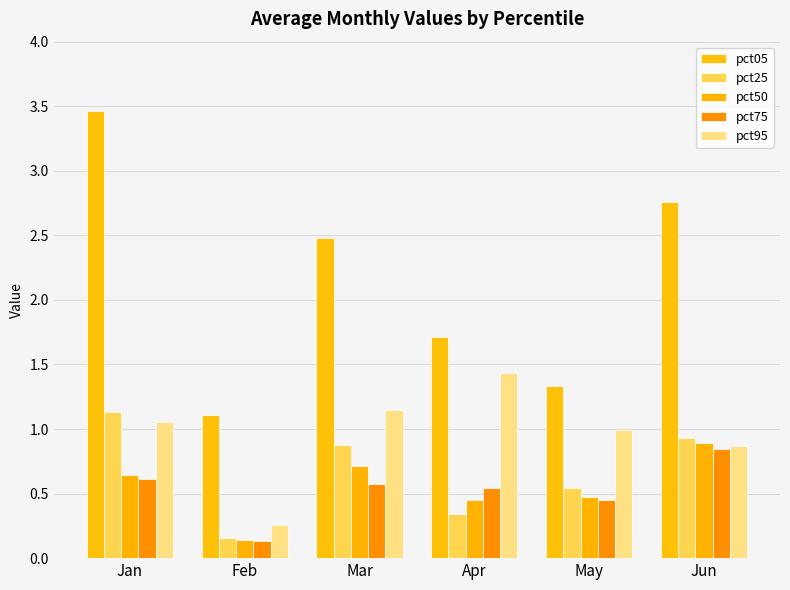

True or false: pct95 has a value of 1.4 at Apr.

True